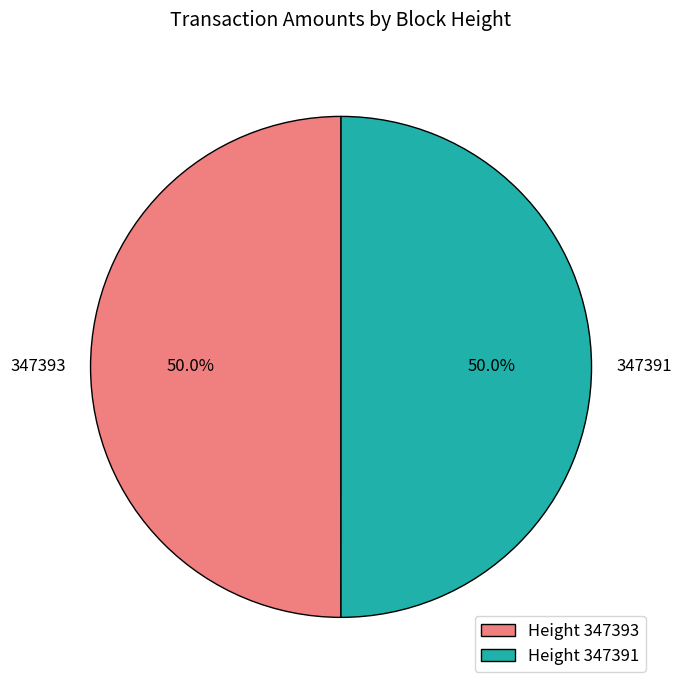

Approximately how many times larger is the value at 347391 compared to 347393?

1.0